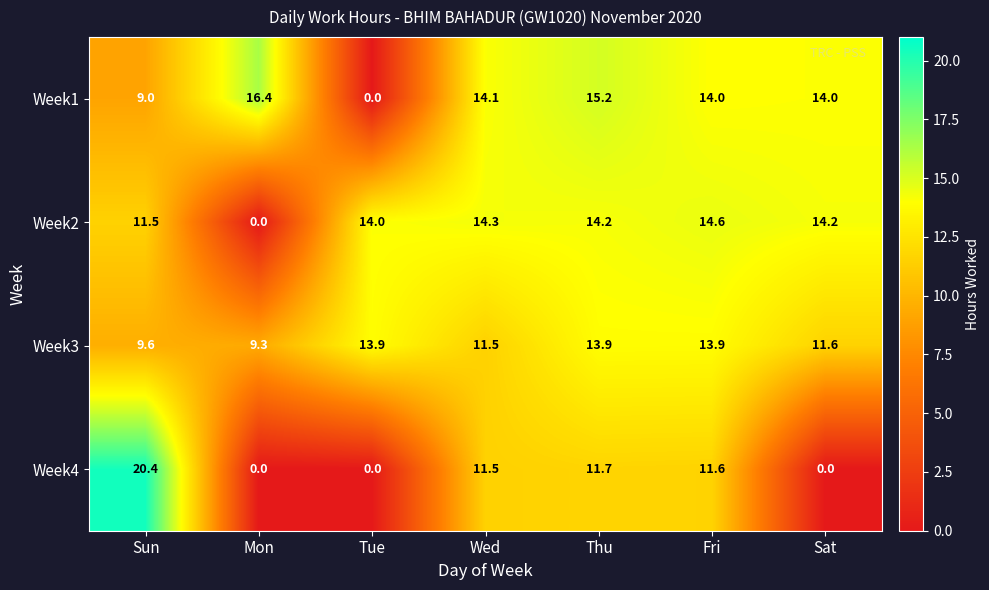

Reading left to right, transcribe all the data shown in this chart.

Week1: 9.0	16.4	0.0	14.1	15.2	14.0	14.0
Week2: 11.5	0.0	14.0	14.3	14.2	14.6	14.2
Week3: 9.6	9.3	13.9	11.5	13.9	13.9	11.6
Week4: 20.4	0.0	0.0	11.5	11.7	11.6	0.0